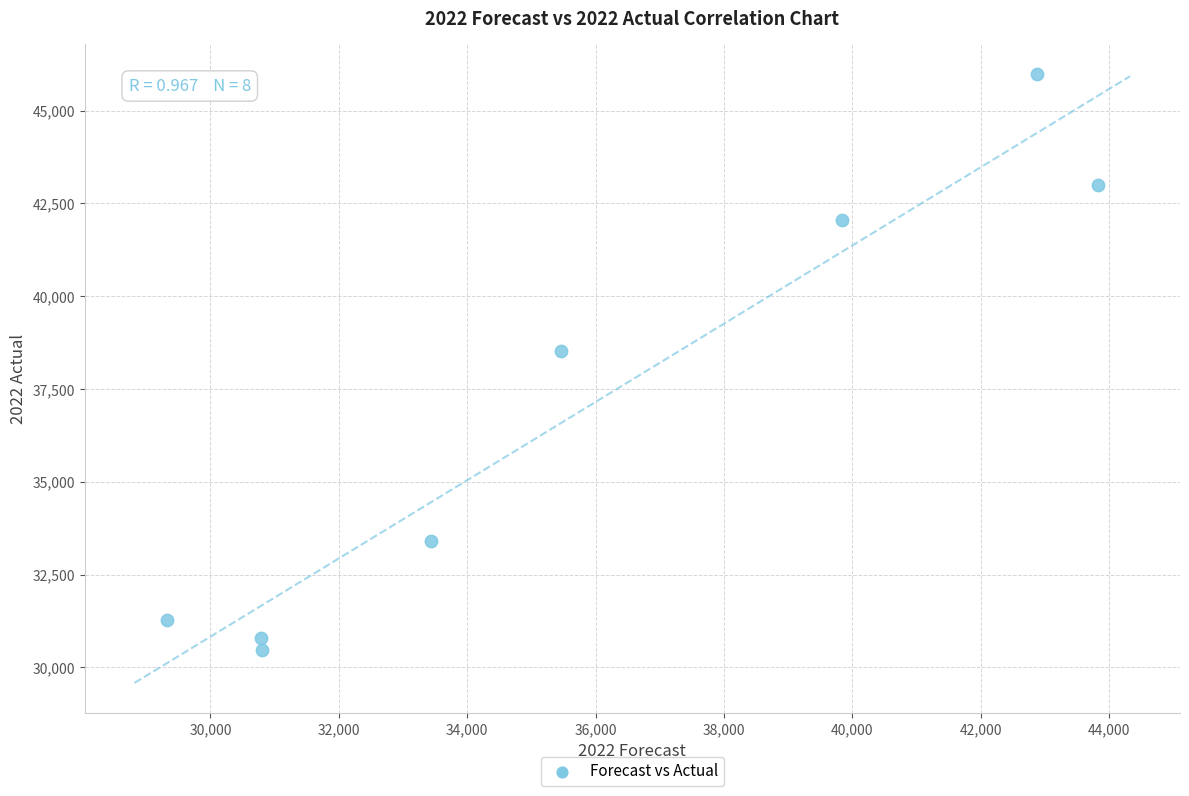

What is the average X value?

35794